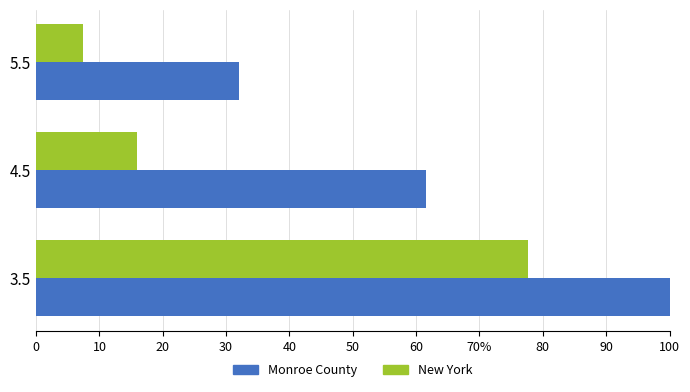

What is the value of the New York bar at the 2nd from the left?

15.9